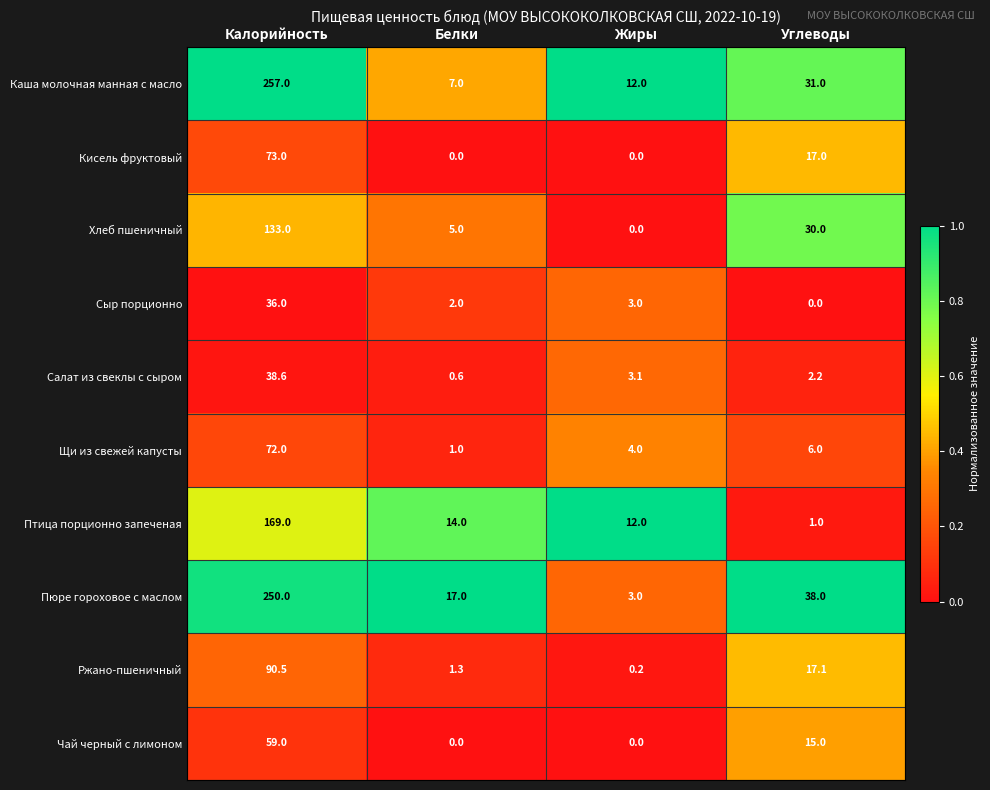

What is the difference between the Кисель фруктовый values at Углеводы and Белки?

17.0